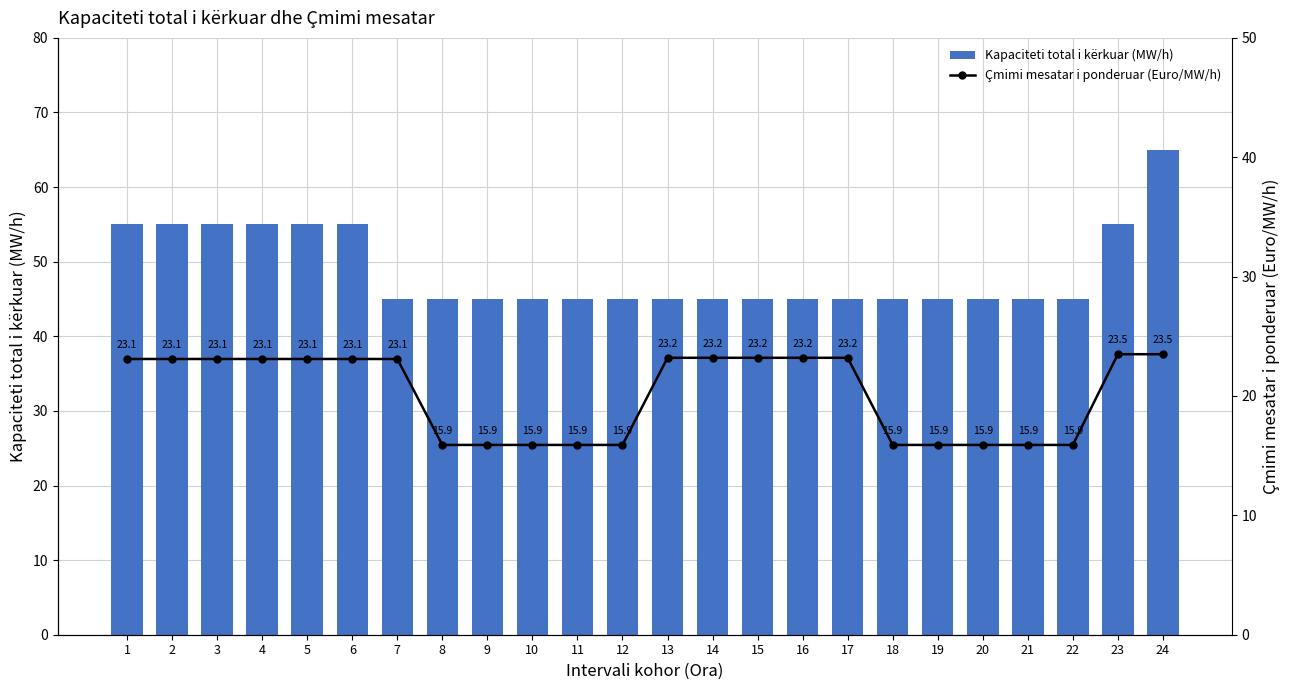

Which series has the largest total across all categories?

Kapaciteti total i kërkuar (MW/h)